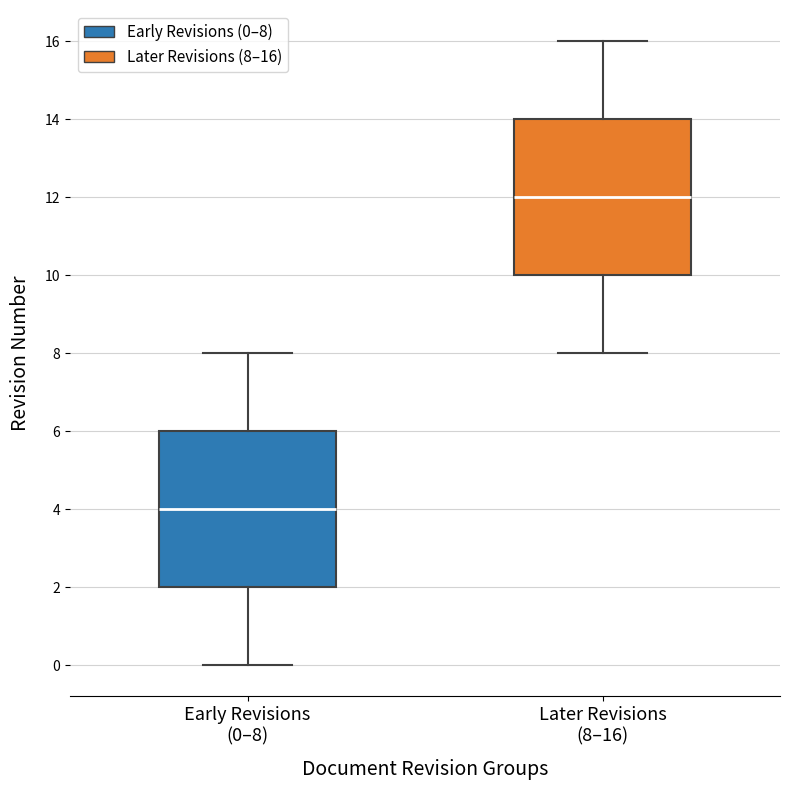

Reading left to right, read every box against the y-axis: the position of its median line, the range the box covers, and the ends of its whiskers. The values are not printed on the chart, so give them approximately, as read against the axis.

Early Revisions (0–8): median 4, box 2 to 6, whiskers 0 to 8
Later Revisions (8–16): median 12, box 10 to 14, whiskers 8 to 16